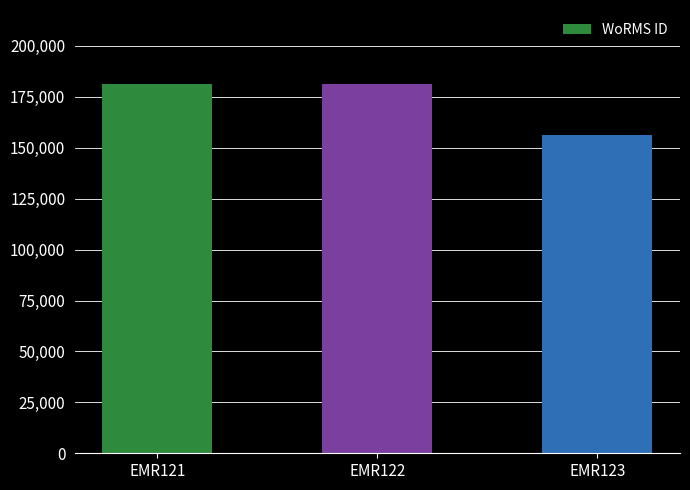

Which label corresponds to the smallest value in the chart?

EMR123